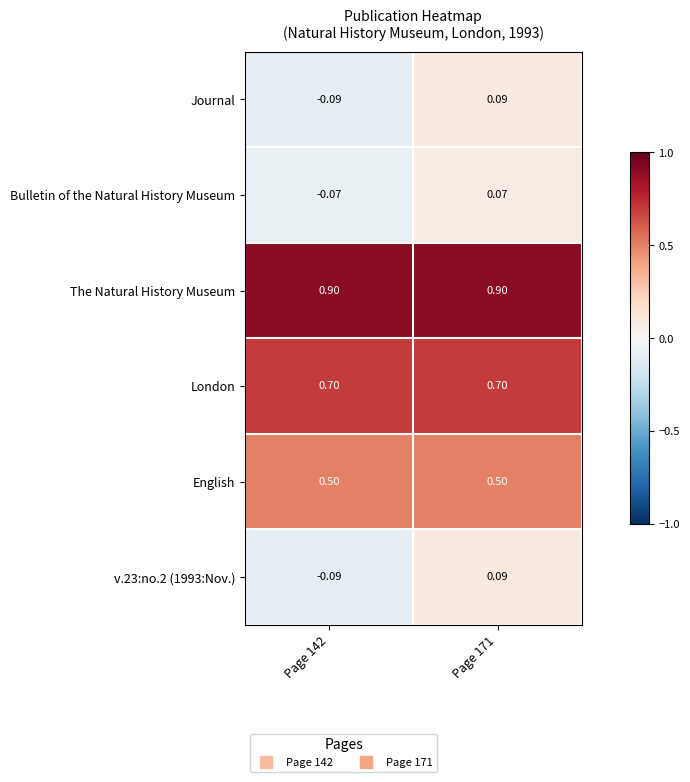

Is the value of v.23:no.2 (1993:Nov.) at Page 171 greater than the value of The Natural History Museum at Page 171?

No